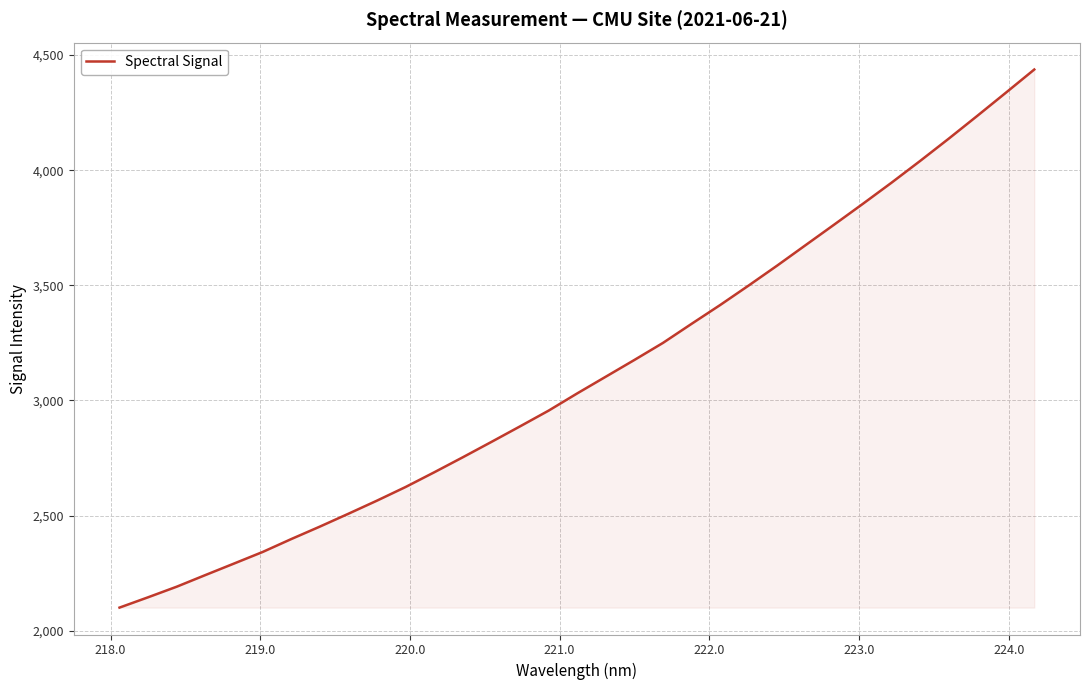

What is the difference between the maximum and minimum values?

2336.4